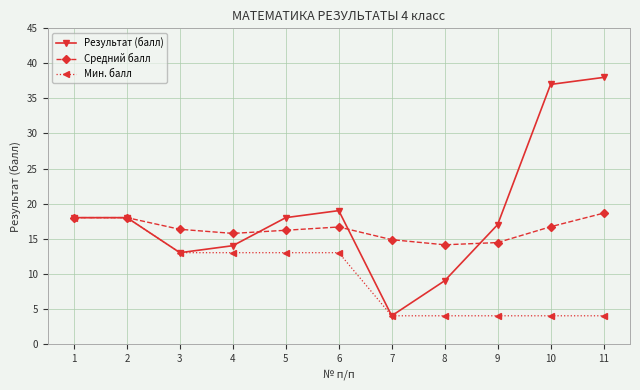

What is the smallest value displayed?

4.0